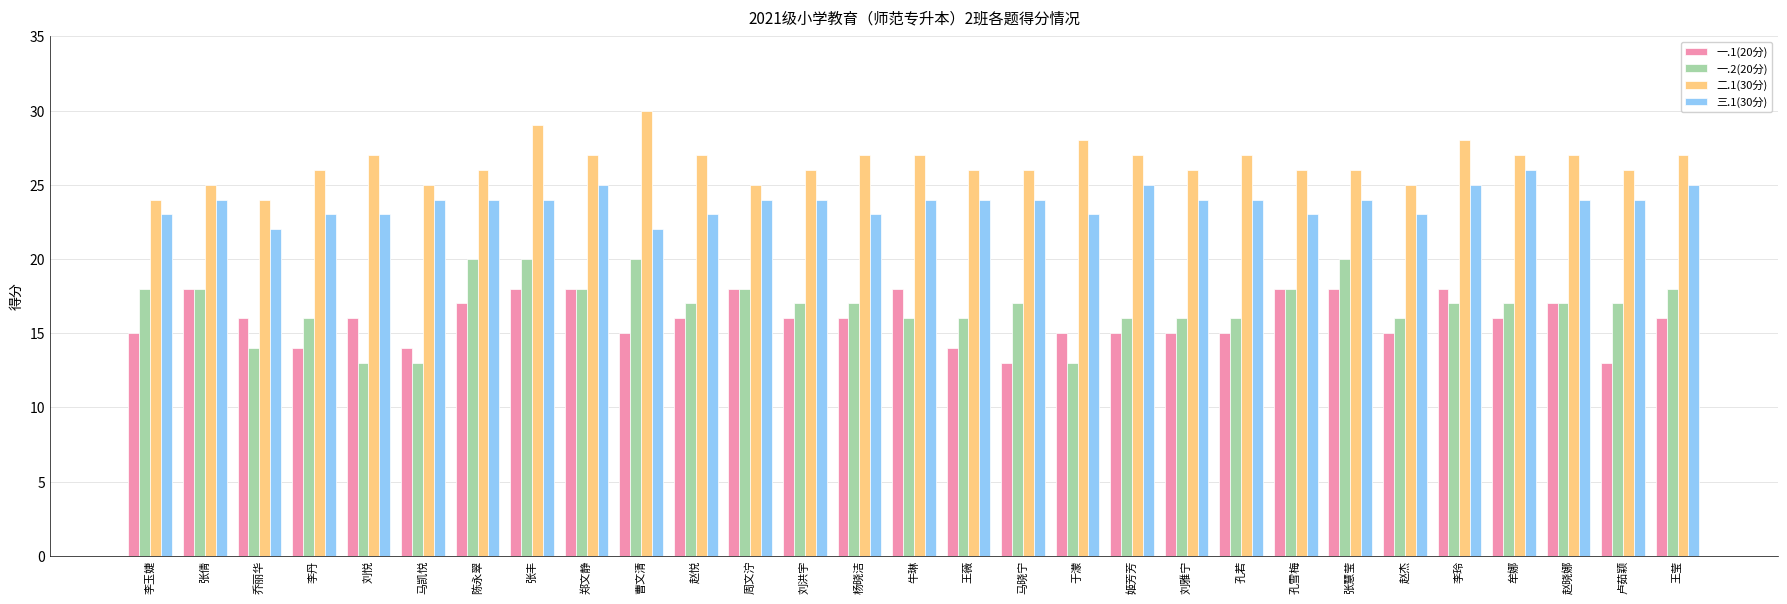

What is the sum of the 二.1(30分) values at 张丰 and 赵悦?

56